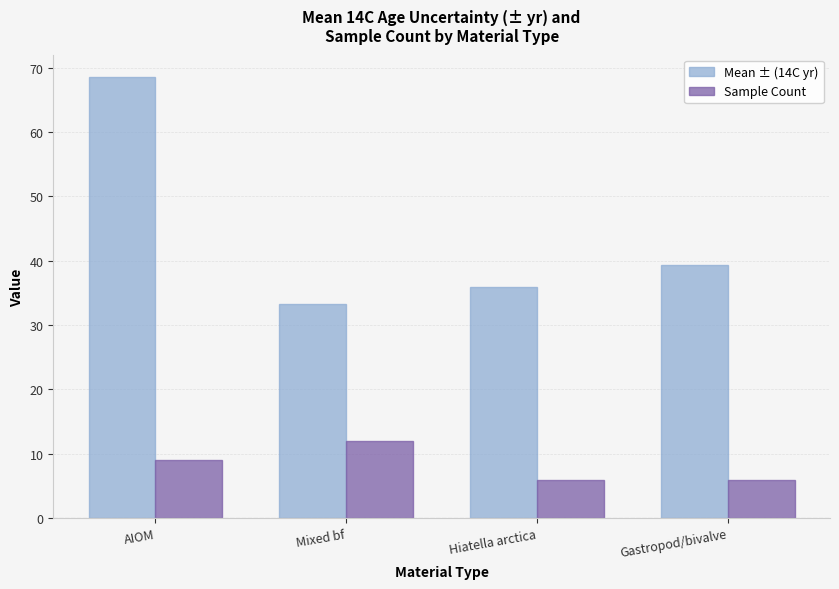

What is the value of the Sample Count bar at the 4th from the left?

6.0